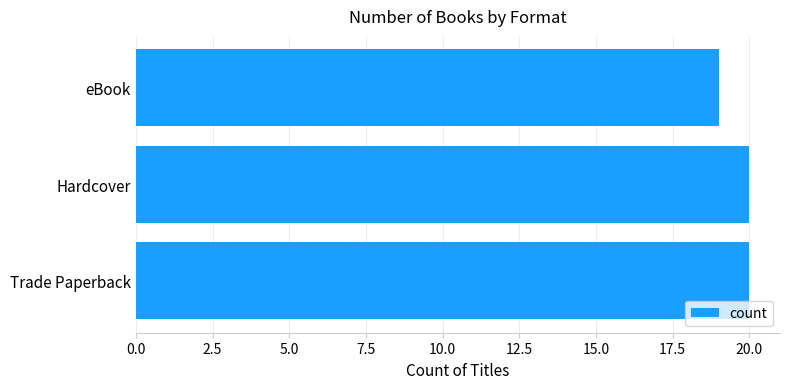

What is the average value?

20